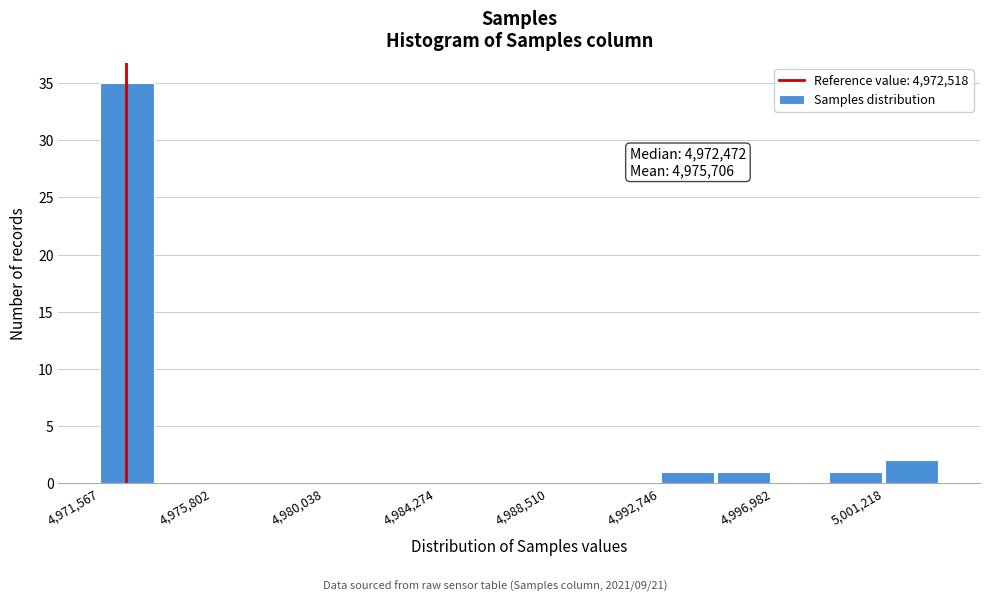

Over which range of the x-axis is the bar tallest?

4971500 to 4973500